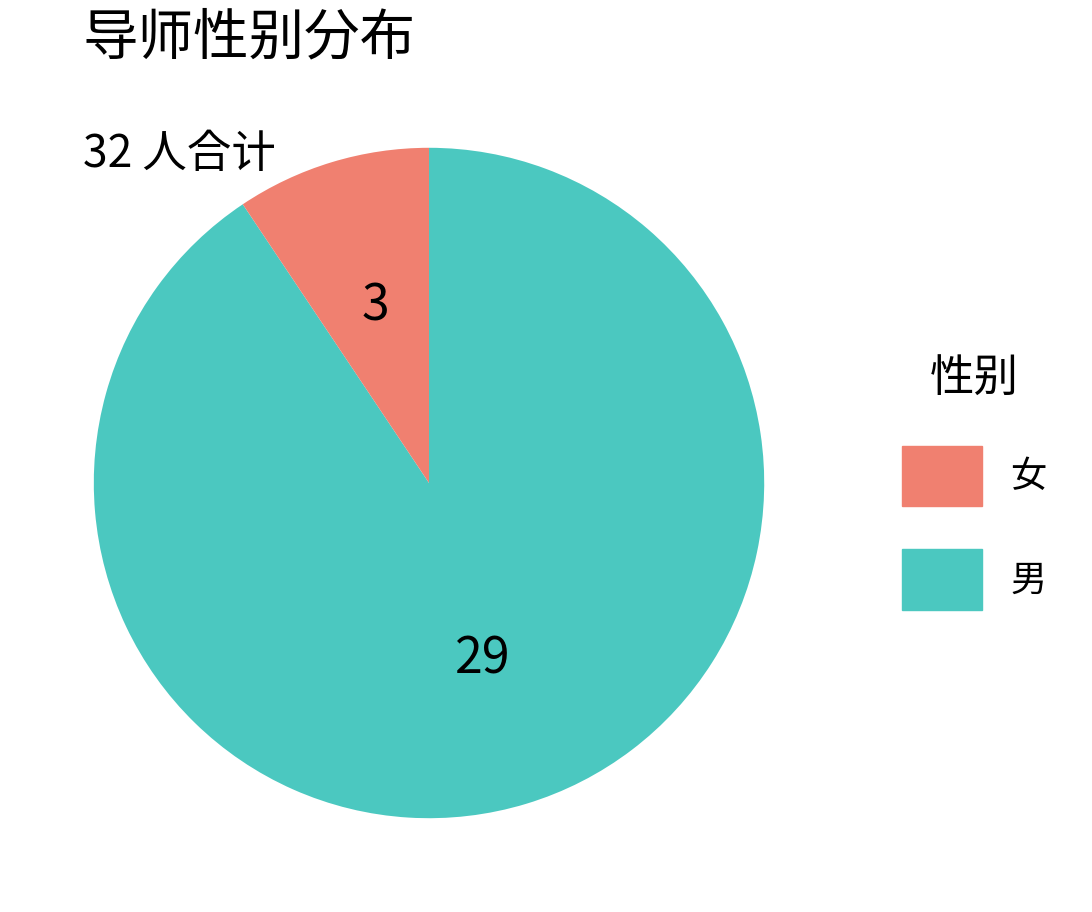

Does any single category account for the majority?

Yes